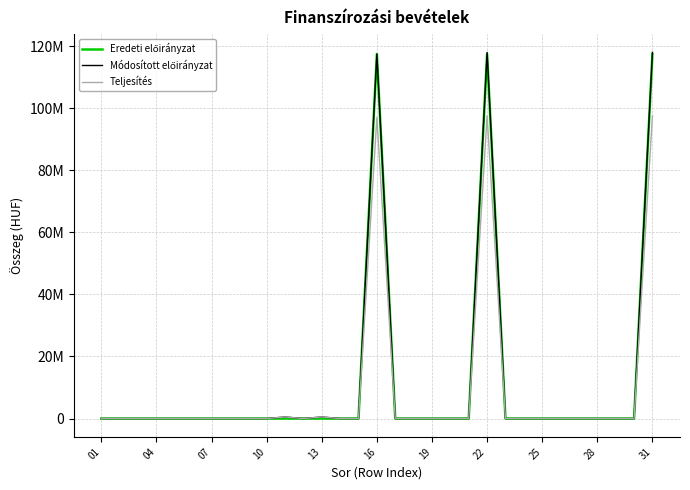

True or false: Módosított előirányzat and Teljesítés intersect in this chart.

False